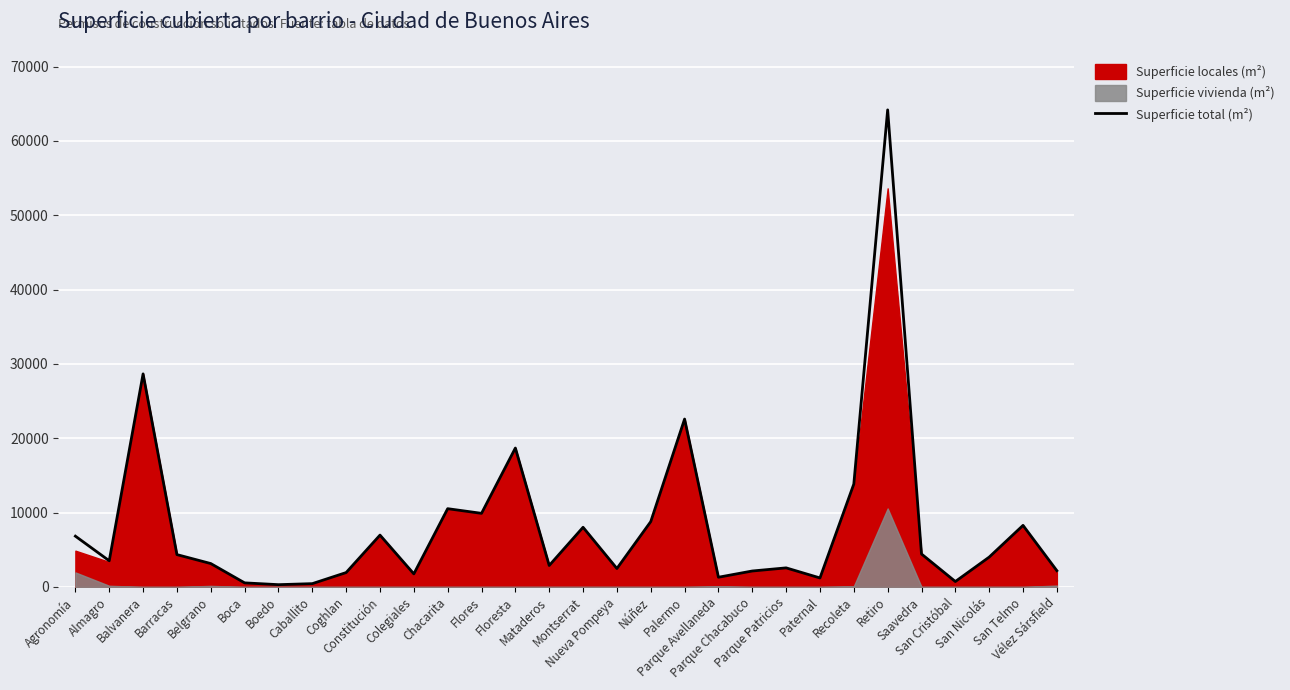

Reading right to left, what are all the values shown in this chart?

2184	8281	4013	727	4430	64185	13841	1208	2564	2143	1303	22587	8786	2478	8024	2884	18689	9901	10528	1757	6972	1933	442	304	546	3145	4349	28665	3517	6831